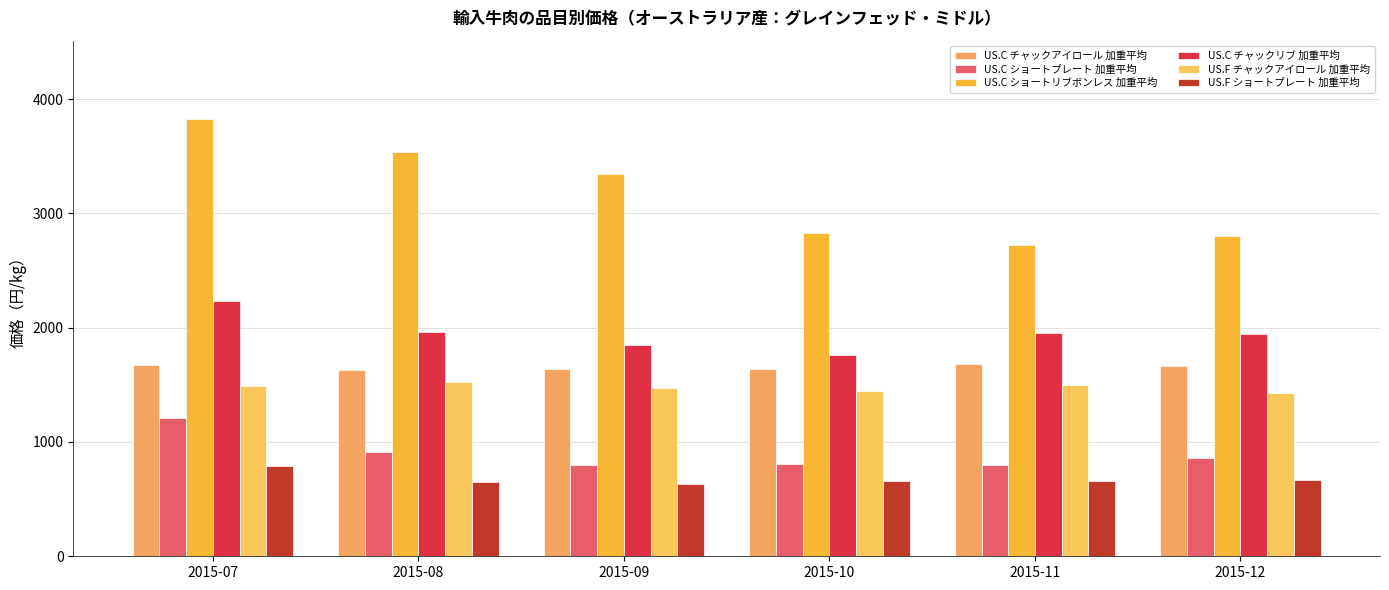

How many categories are shown in the chart?

6